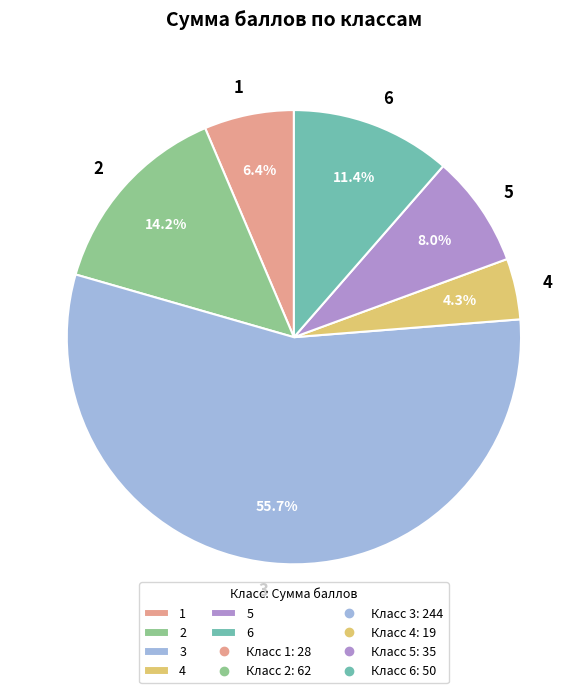

Which slice is the smallest?

4